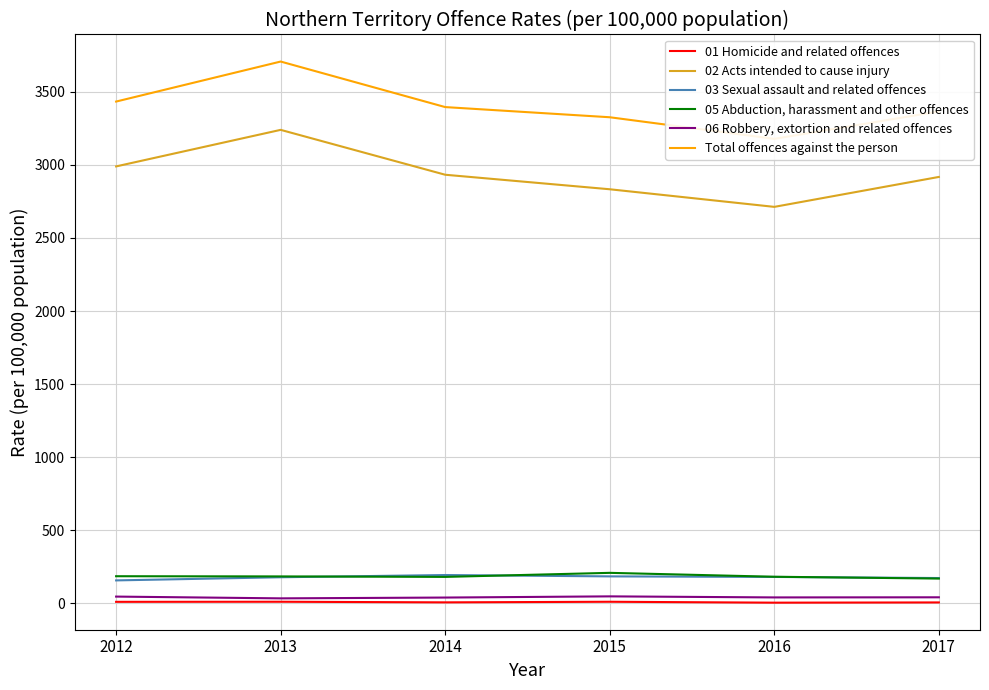

True or false: 05 Abduction, harassment and other offences and Total offences against the person intersect in this chart.

False